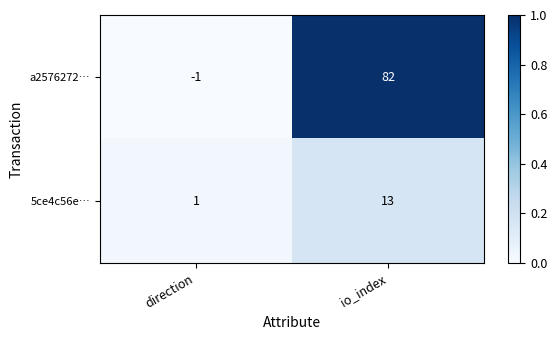

Reading right to left, extract all data points from this chart.

a2576272…: 82	-1
5ce4c56e…: 13	1